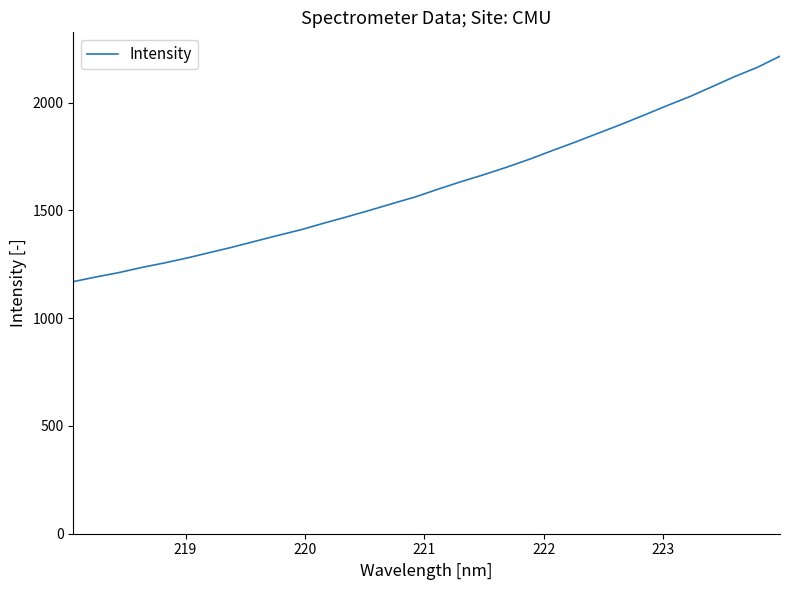

What is the greatest value displayed?

2215.1